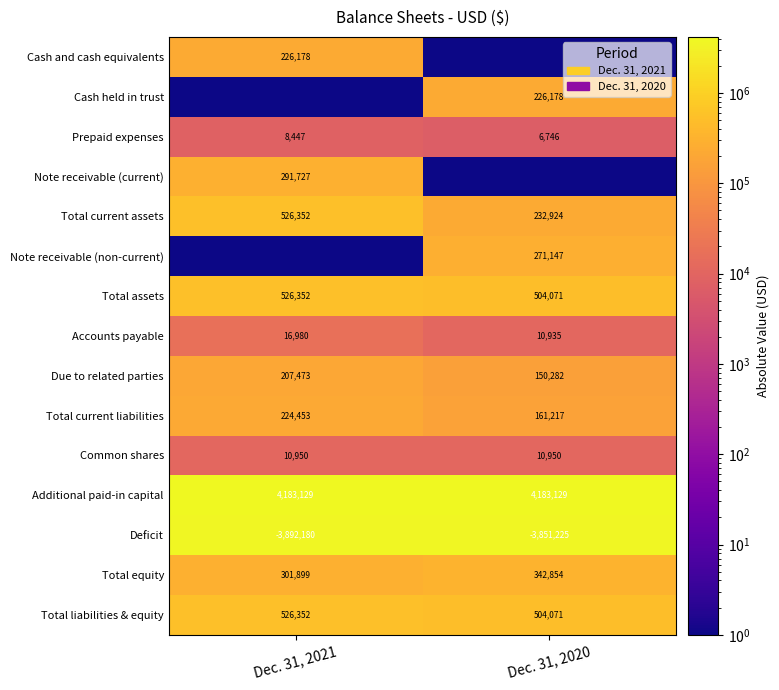

What is the sum of the Common shares values at Dec. 31, 2021 and Dec. 31, 2020?

21900.0